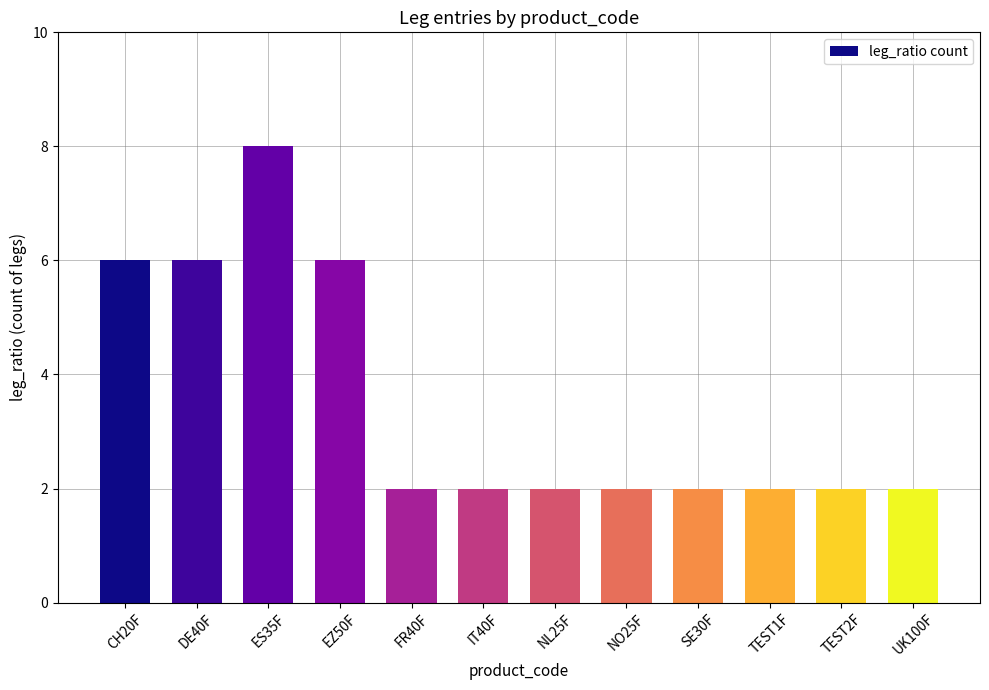

What value does the data have at ES35F?

8